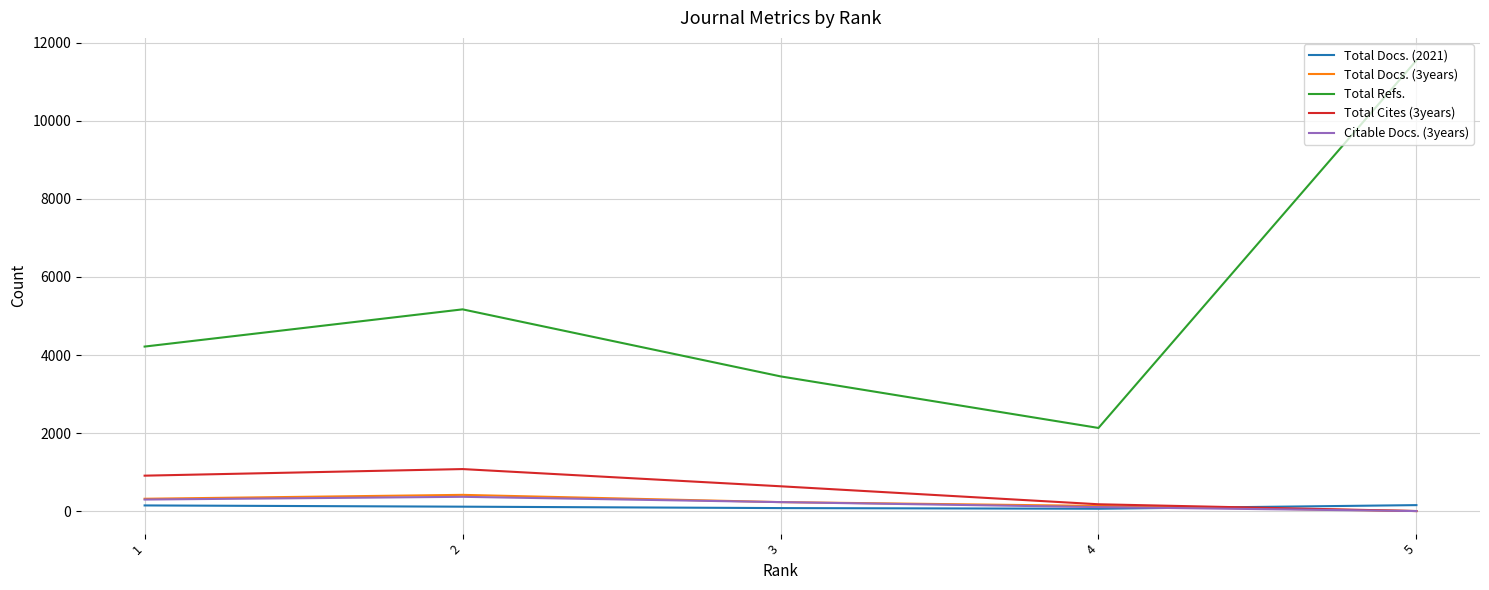

Is it true that Total Docs. (3years) equals 0 at 5?

True